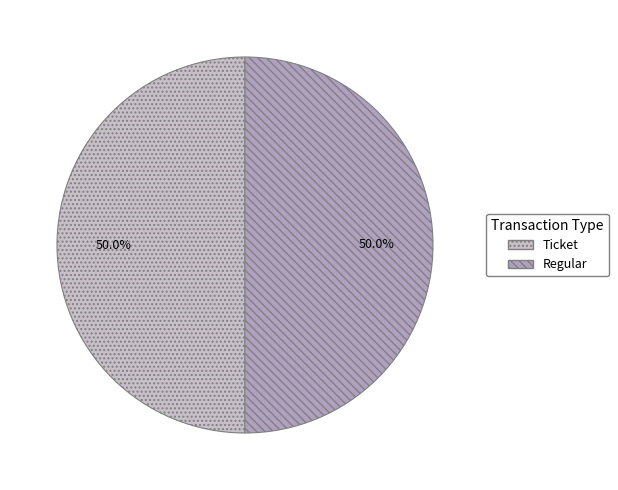

Do Ticket and Regular together represent more than half of the pie?

Yes